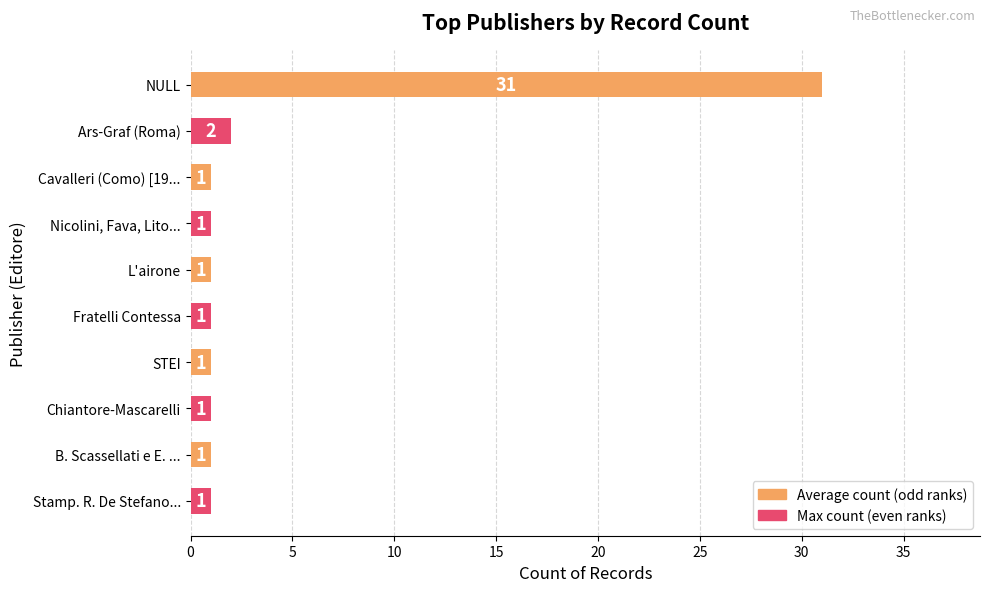

What is the label of the 1st bar from the top?

NULL